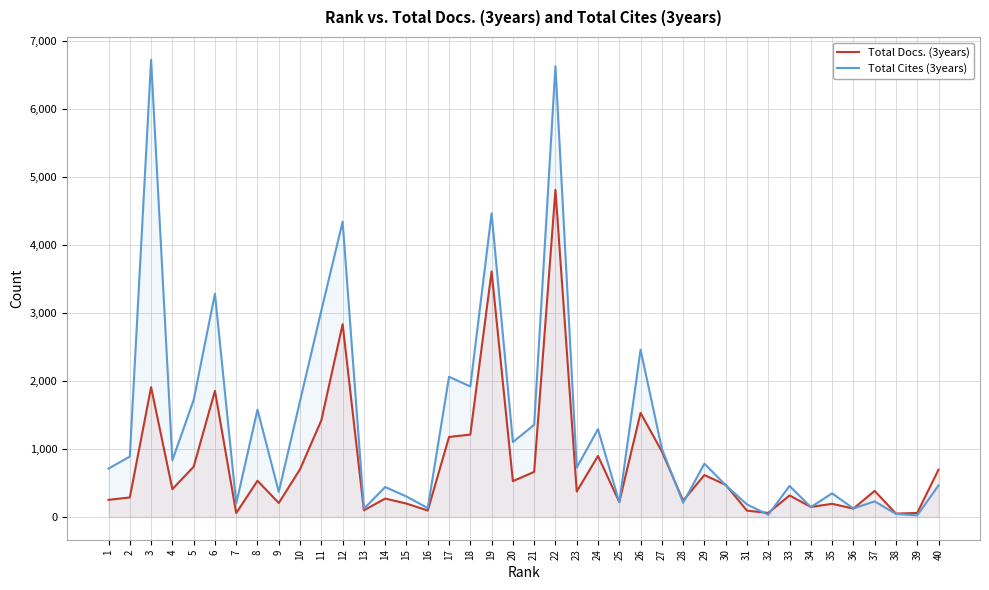

Which series changed the most between 9 and 15?

Total Cites (3years)